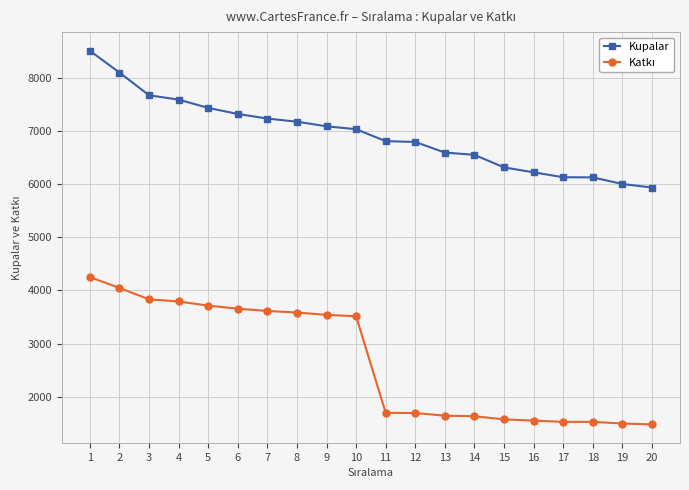

What is the sum of the Kupalar values at 11 and 18?

12930